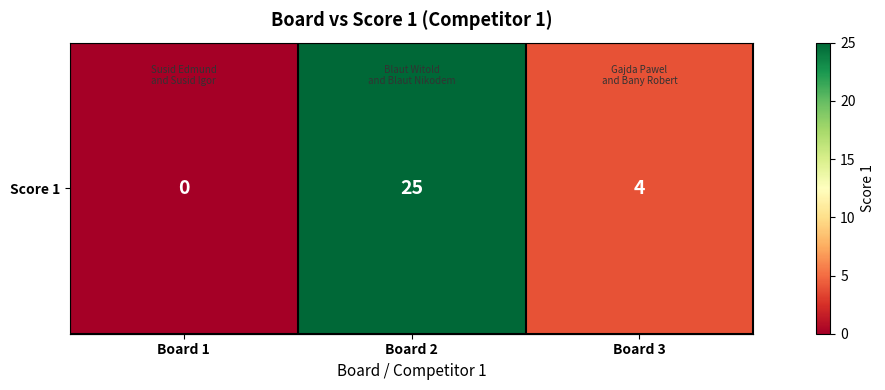

List the labels in order of value, largest first.

Board 2, Board 3, Board 1